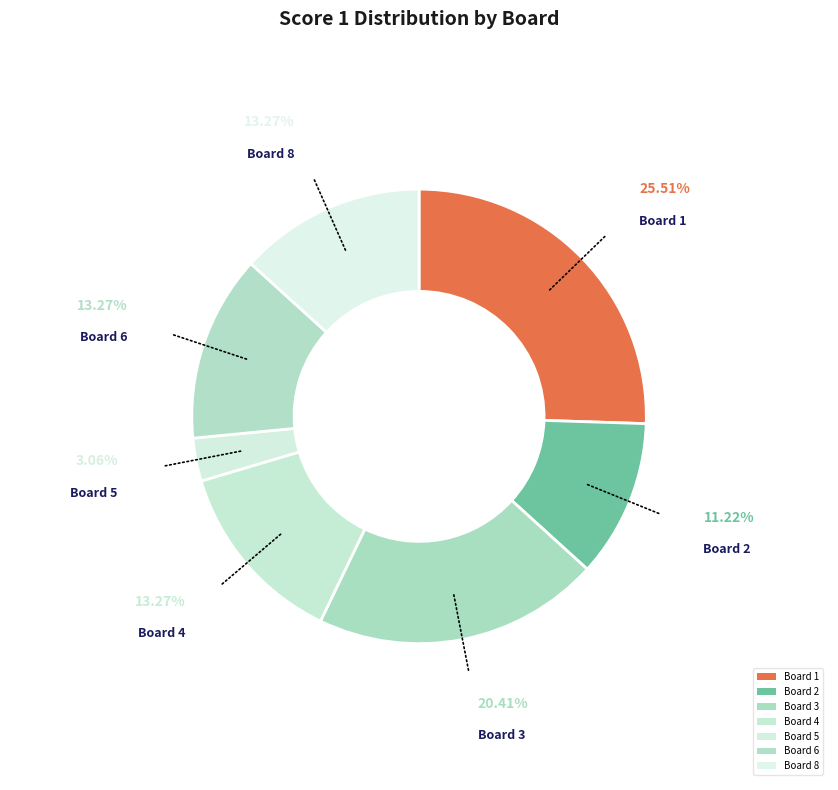

Which slice is the largest?

Board 1